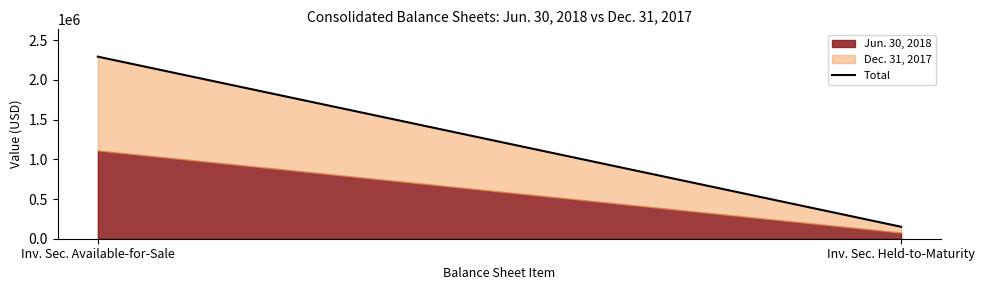

The value at Inv. Sec. Held-to-Maturity is 150528. True or false?

True